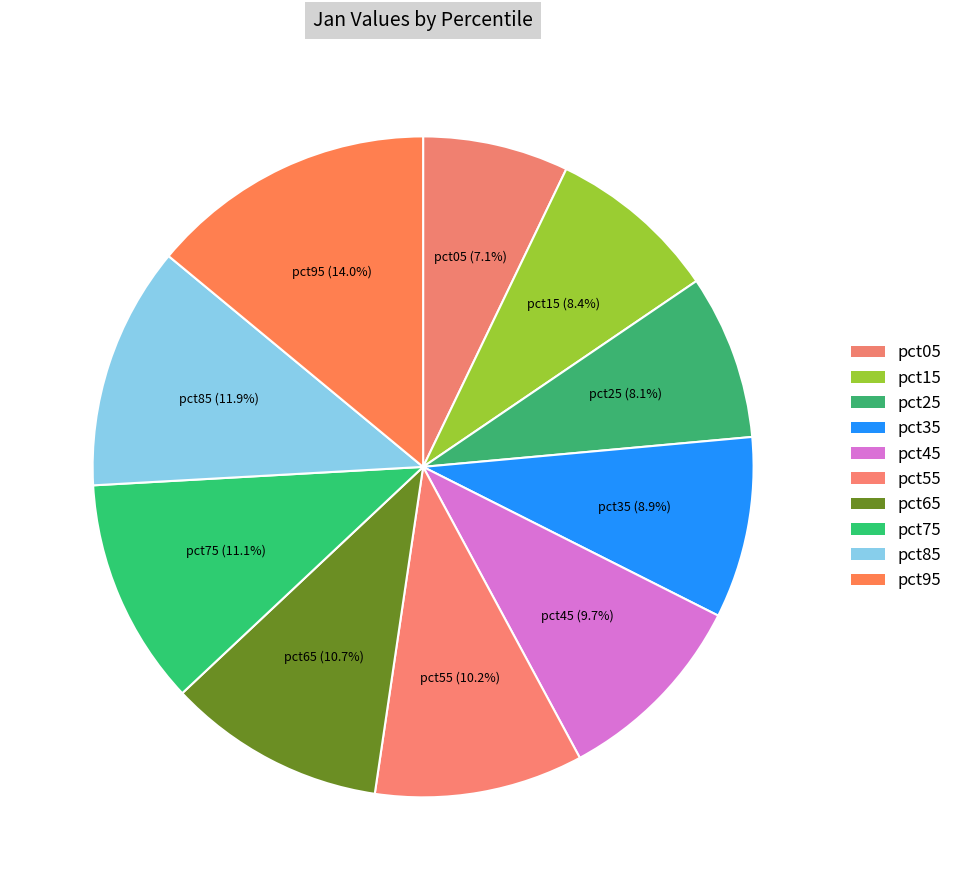

How many slices are in this pie chart?

10